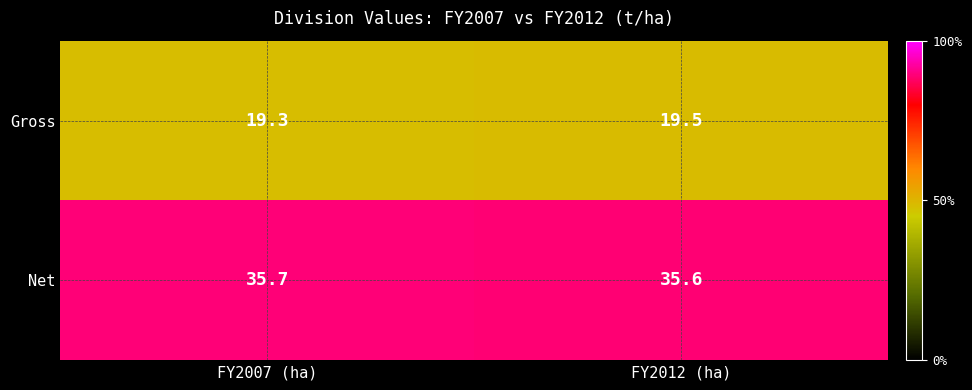

Between FY2007 (ha) and FY2012 (ha), which series saw the biggest shift?

Gross